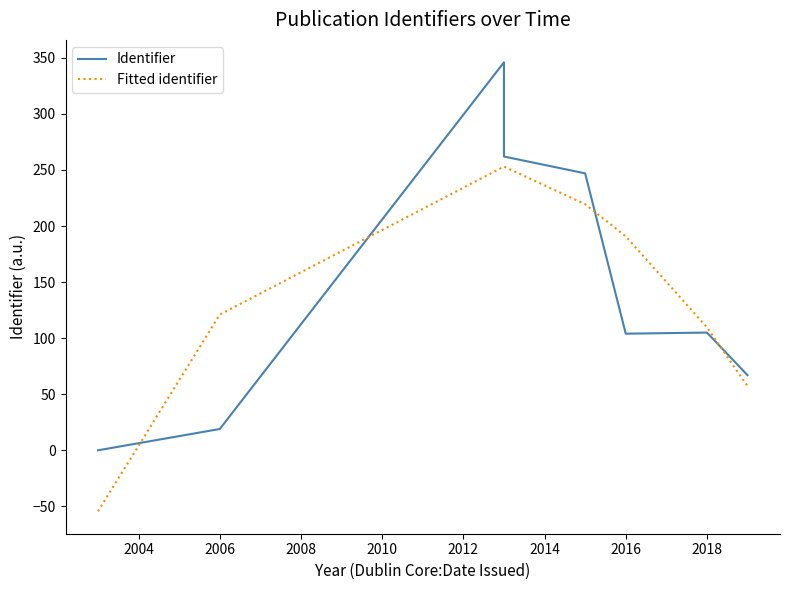

How many lines are shown in the chart?

2